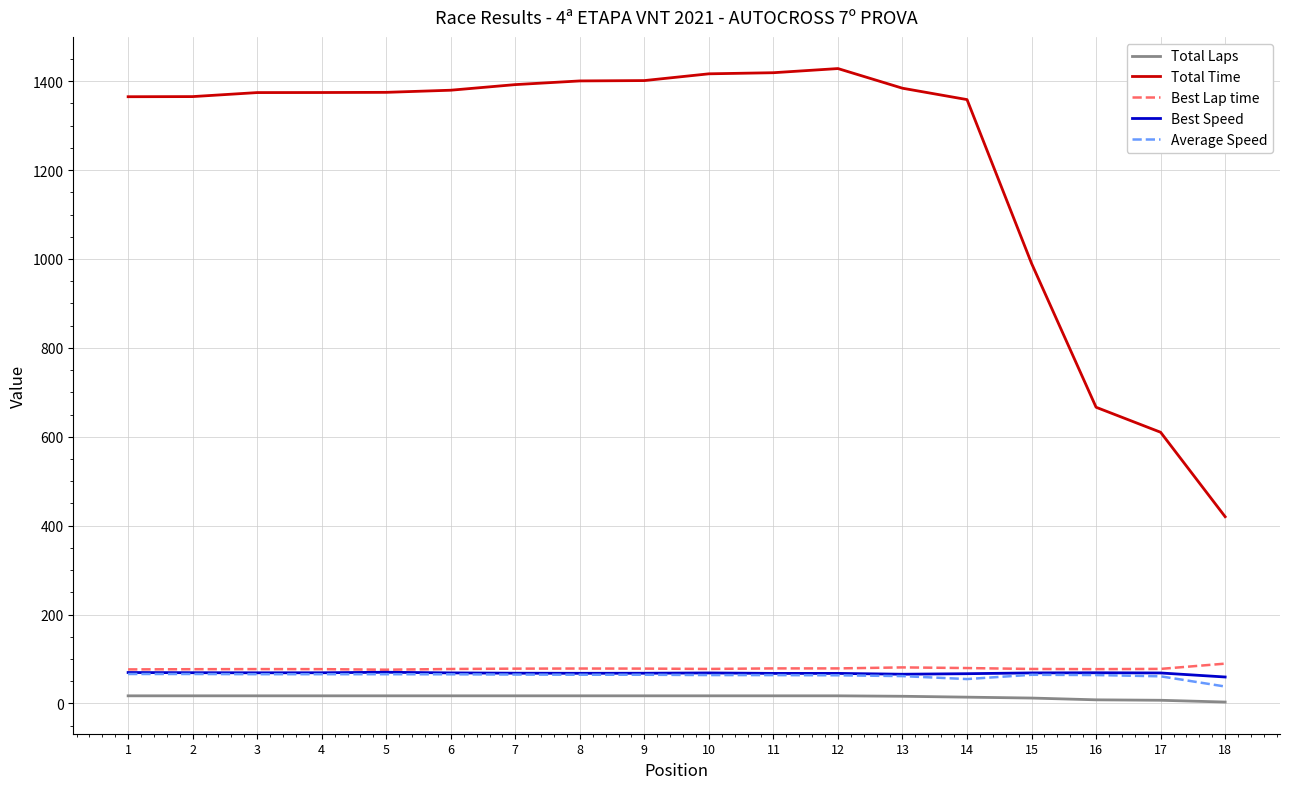

Does the chart display data point markers on the line(s)?

No